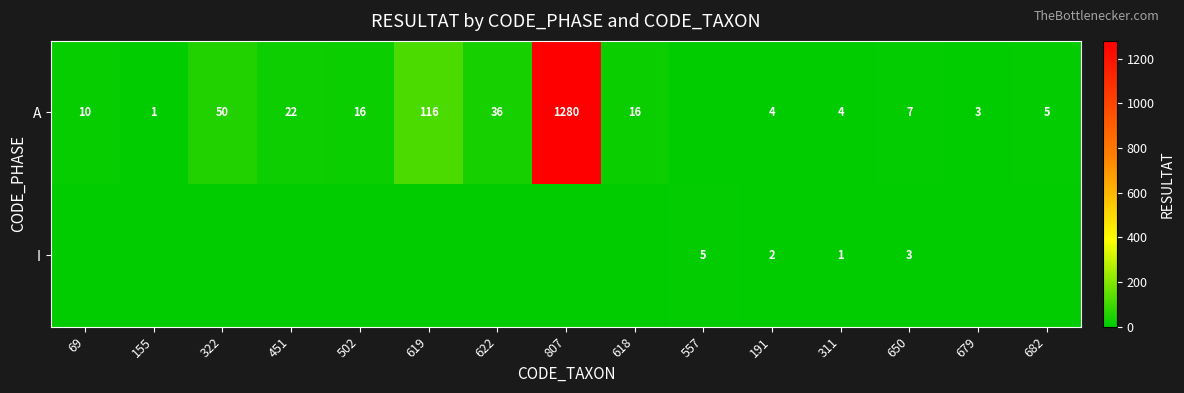

The value of A at 451 is 9. True or false?

False